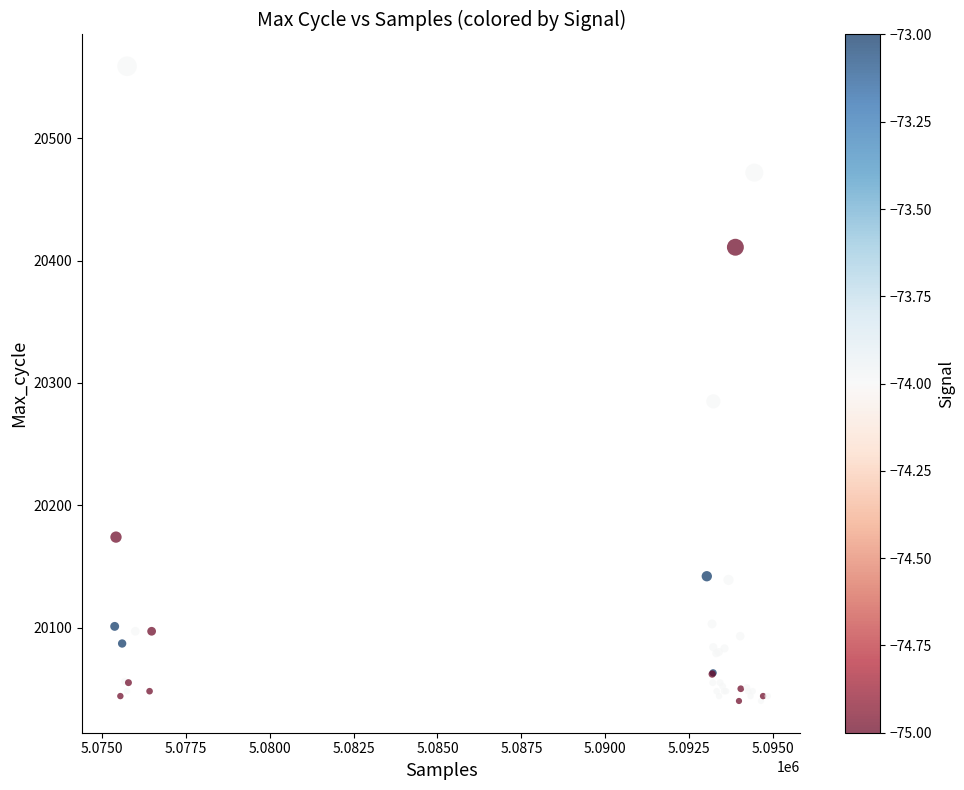

What Y value in the scatter plot is closest to 20299?

20285